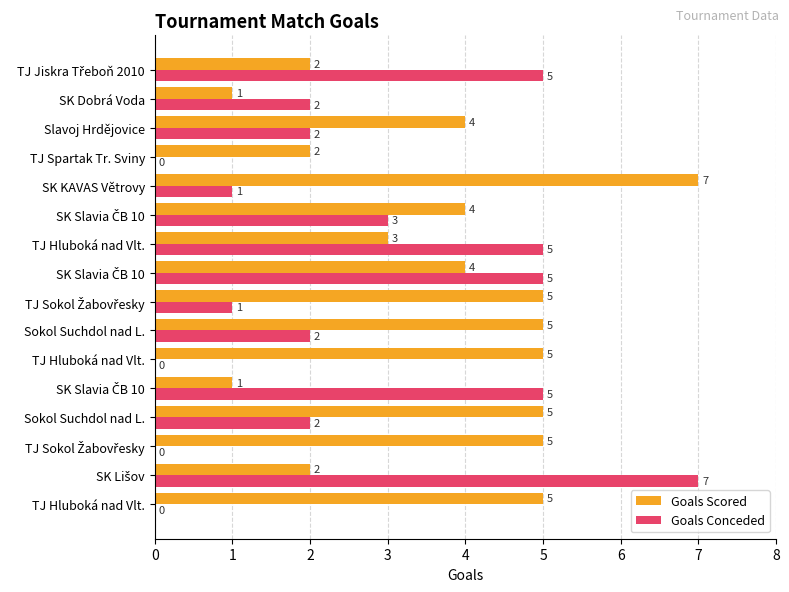

How many distinct data groups are displayed?

2